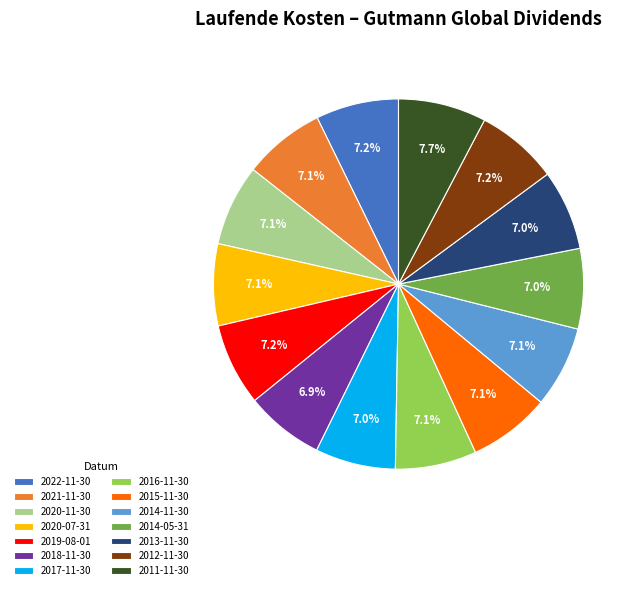

Is there a majority slice in this chart?

No